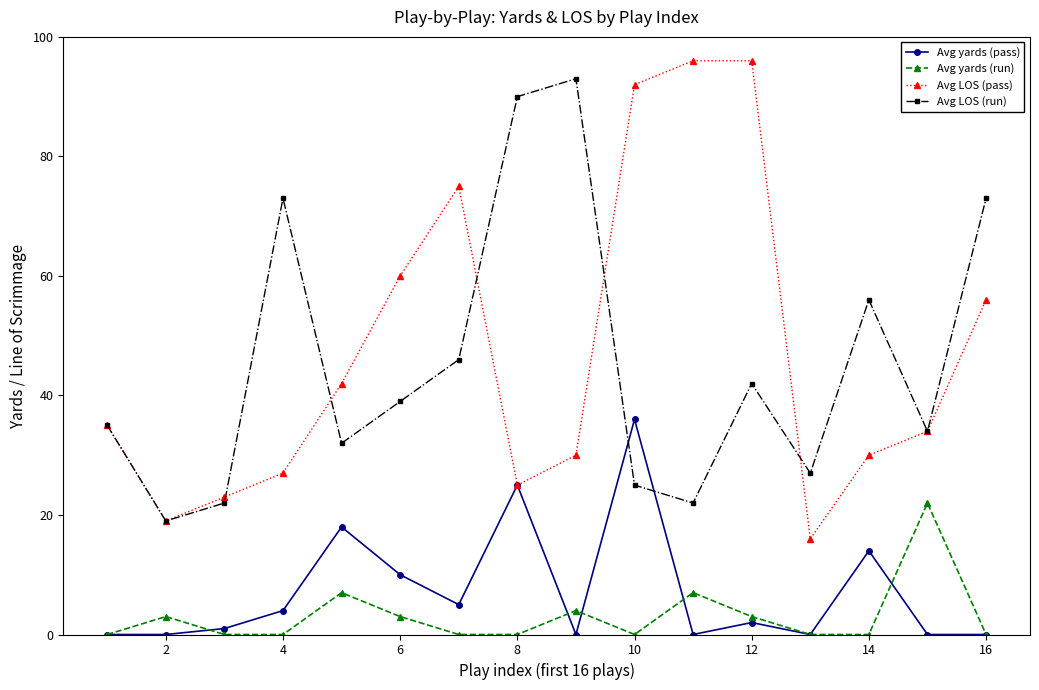

What is the difference between the second highest and minimum values in the Avg LOS (run) series?

71